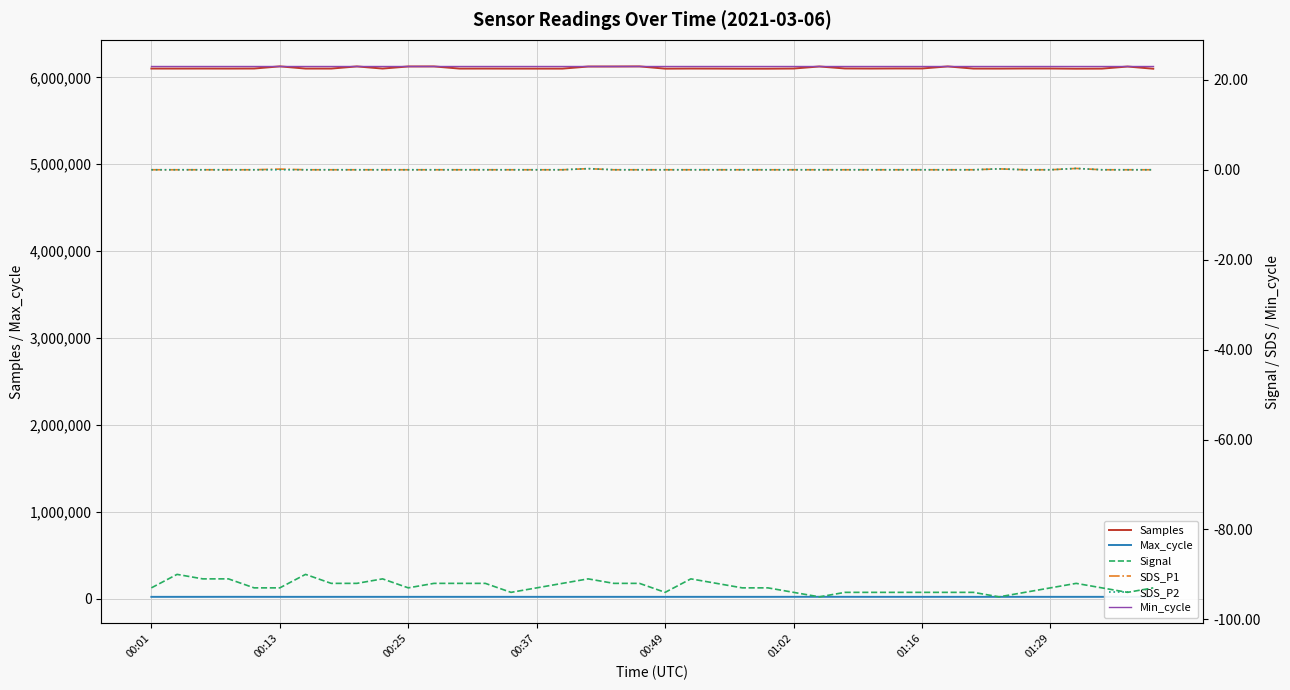

The value of Max_cycle at 17 is 20074.0. True or false?

True